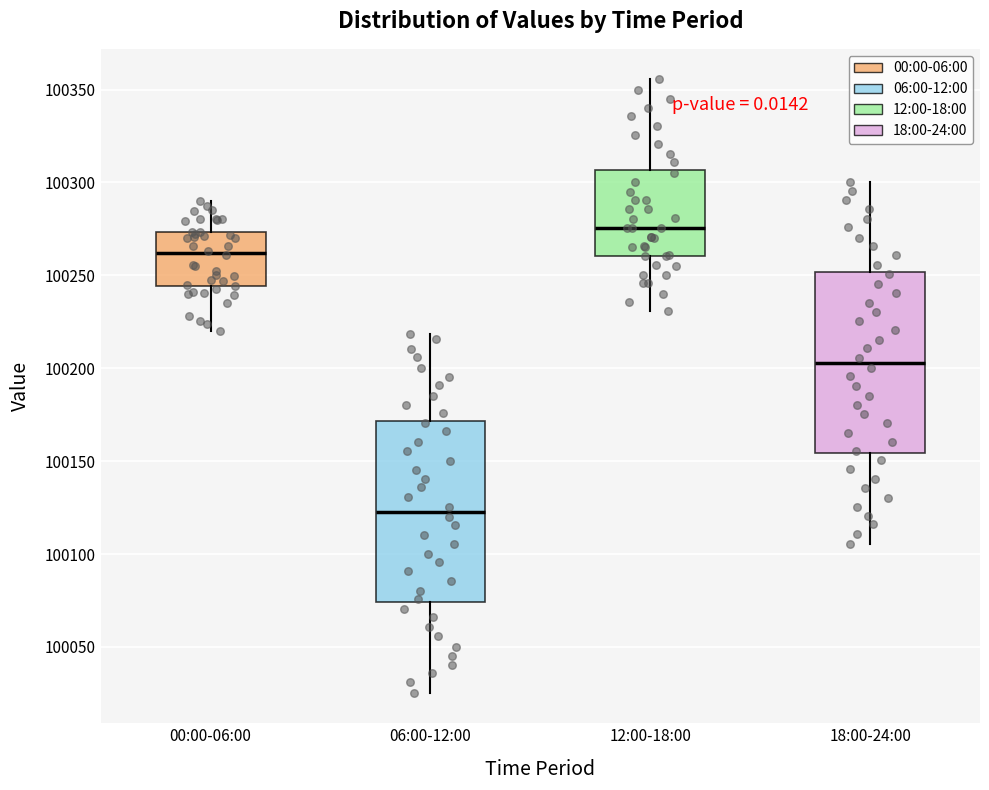

Reading left to right, read every box against the y-axis: the position of its median line, the range the box covers, and the ends of its whiskers. The values are not printed on the chart, so give them approximately, as read against the axis.

00:00-06:00: median 100260, box 100245 to 100275, whiskers 100220 to 100290
06:00-12:00: median 100125, box 100075 to 100170, whiskers 100025 to 100220
12:00-18:00: median 100275, box 100260 to 100305, whiskers 100230 to 100355
18:00-24:00: median 100205, box 100155 to 100250, whiskers 100105 to 100300